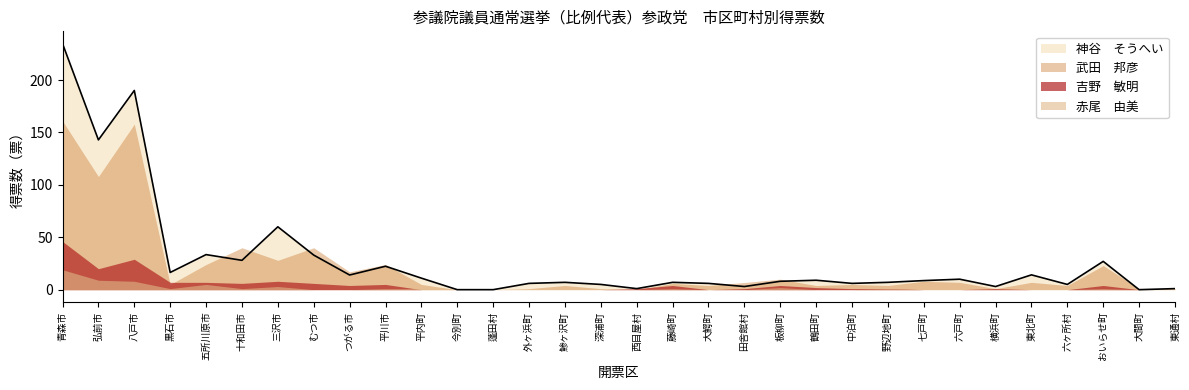

How many interior local valleys does the 神谷　そうへい series have?

10